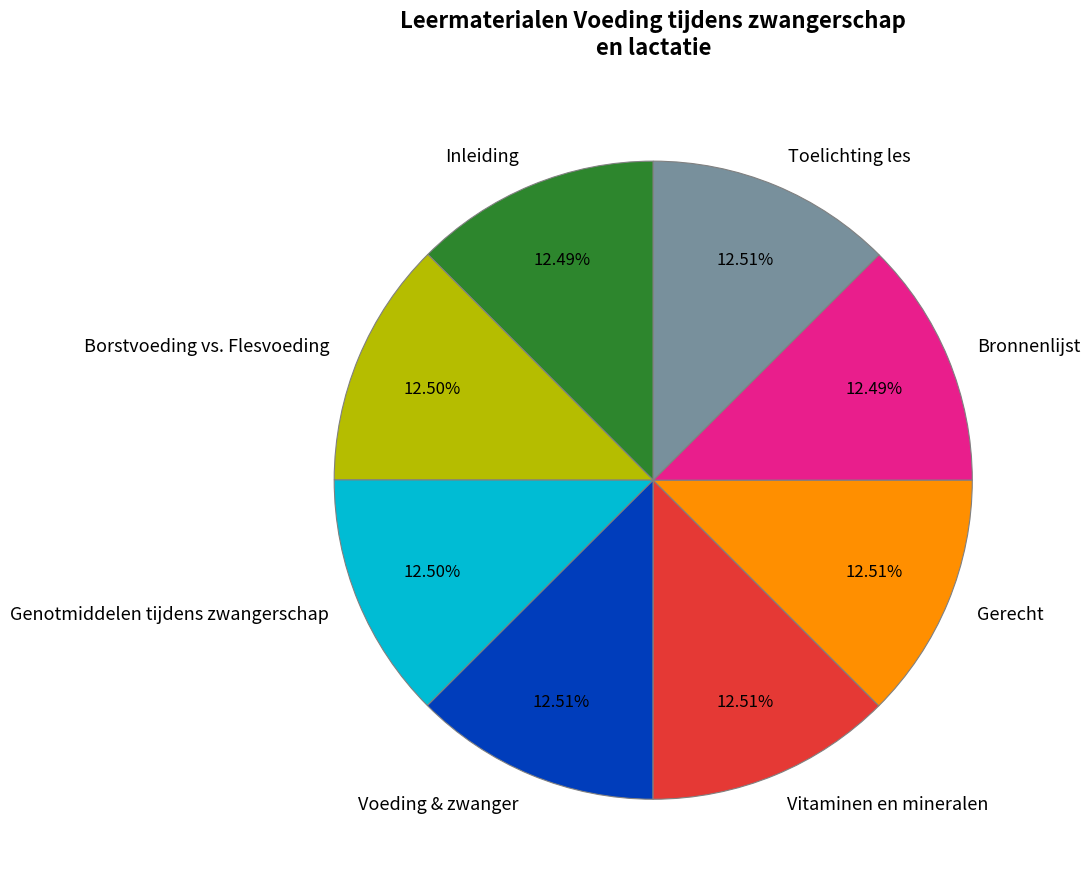

Count the number of slices in the pie.

8